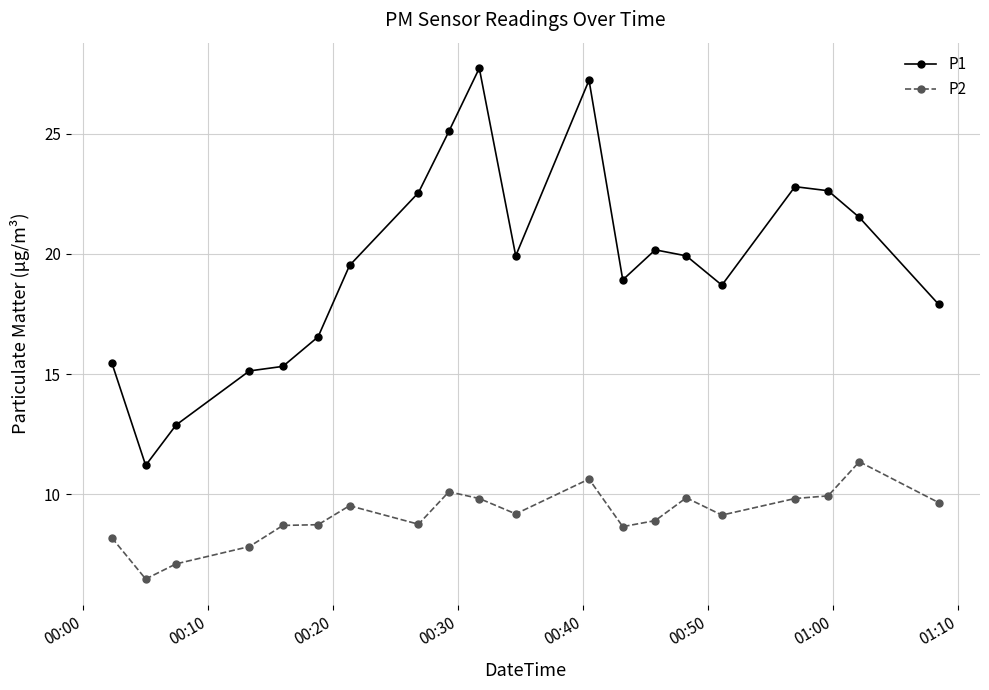

Which series has the largest range (max minus min)?

P1